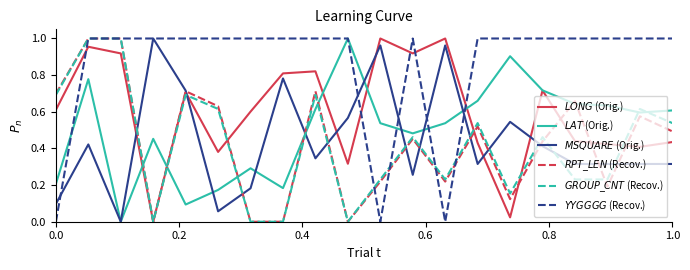

Does the chart display data point markers on the line(s)?

No